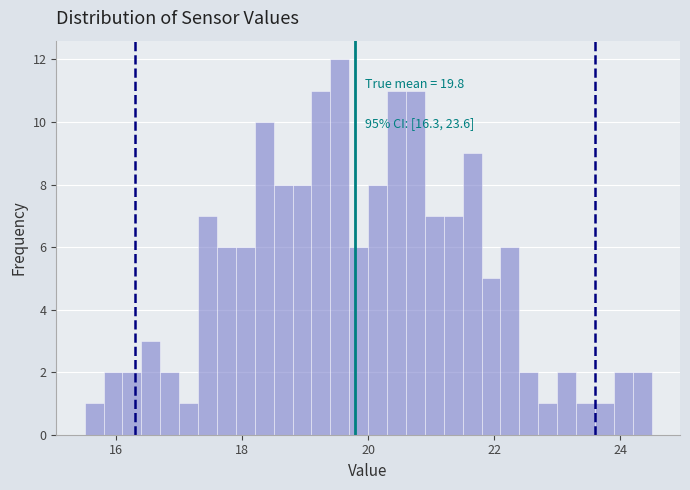

Around what value on the x-axis is the tallest bar? Give the approximate position of its centre, as read against the axis.

19.6